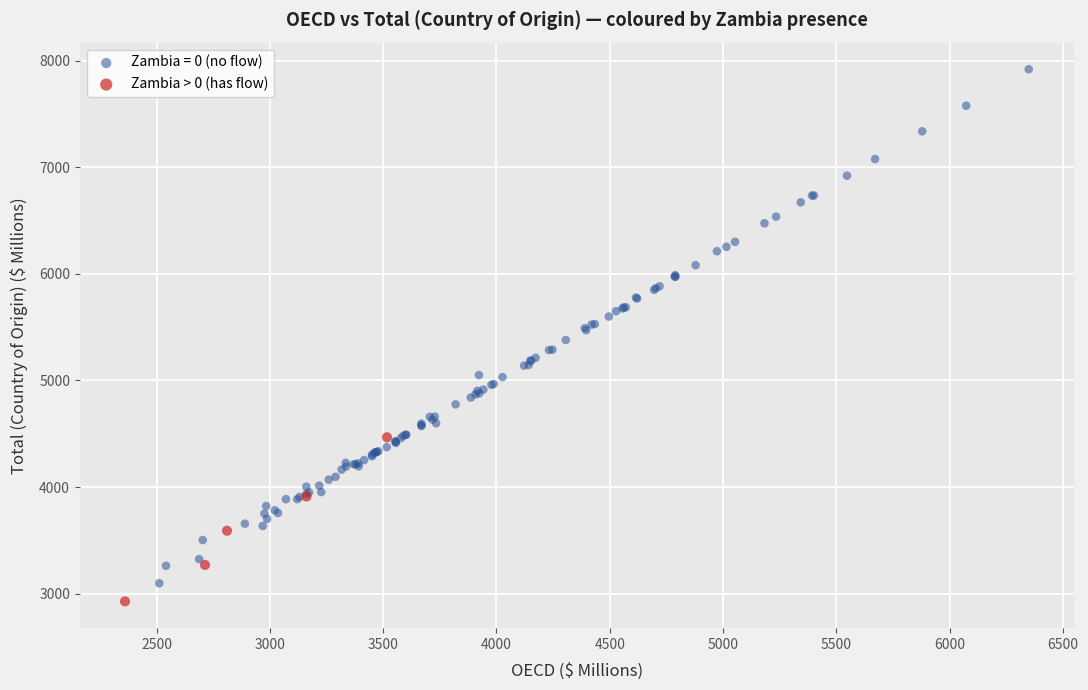

Which series reaches the maximum Y coordinate?

Zambia = 0 (no flow)